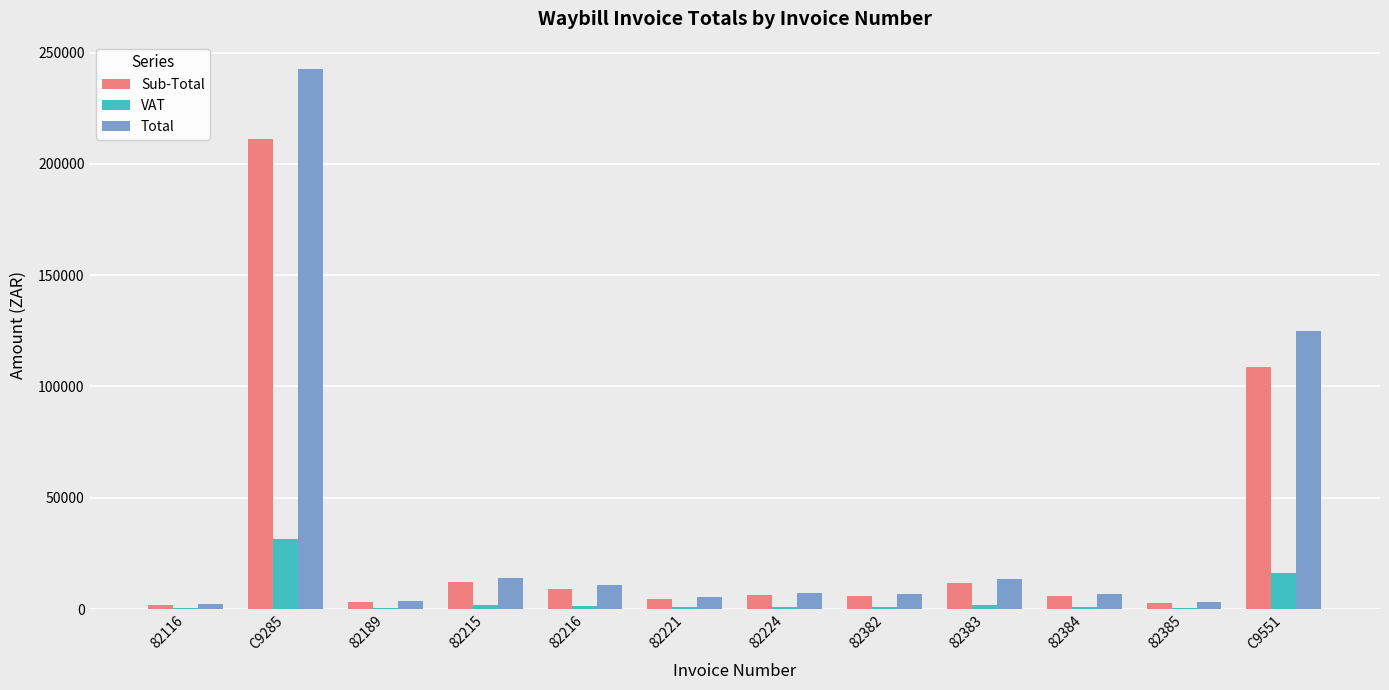

What is the sum of all Total values?

440589.8